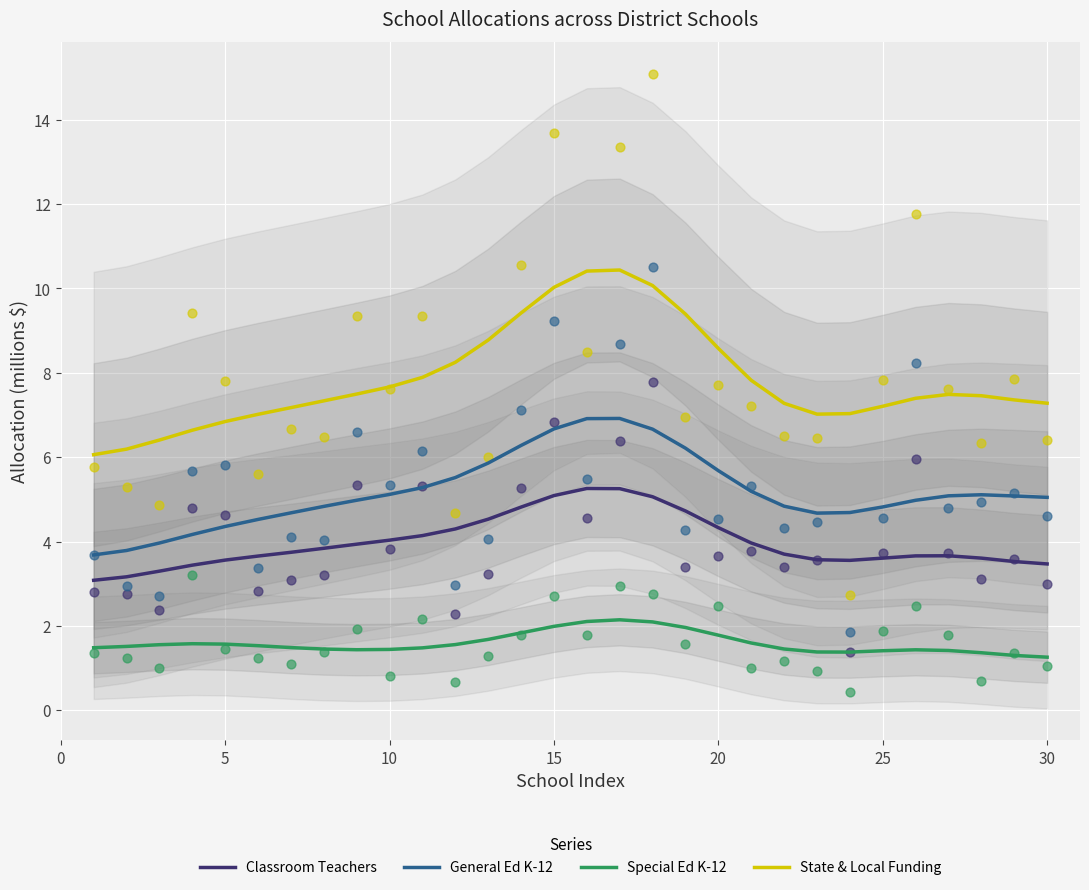

What are all the series names shown in the legend?

Classroom Teachers, General Ed K-12, Special Ed K-12, State & Local Funding